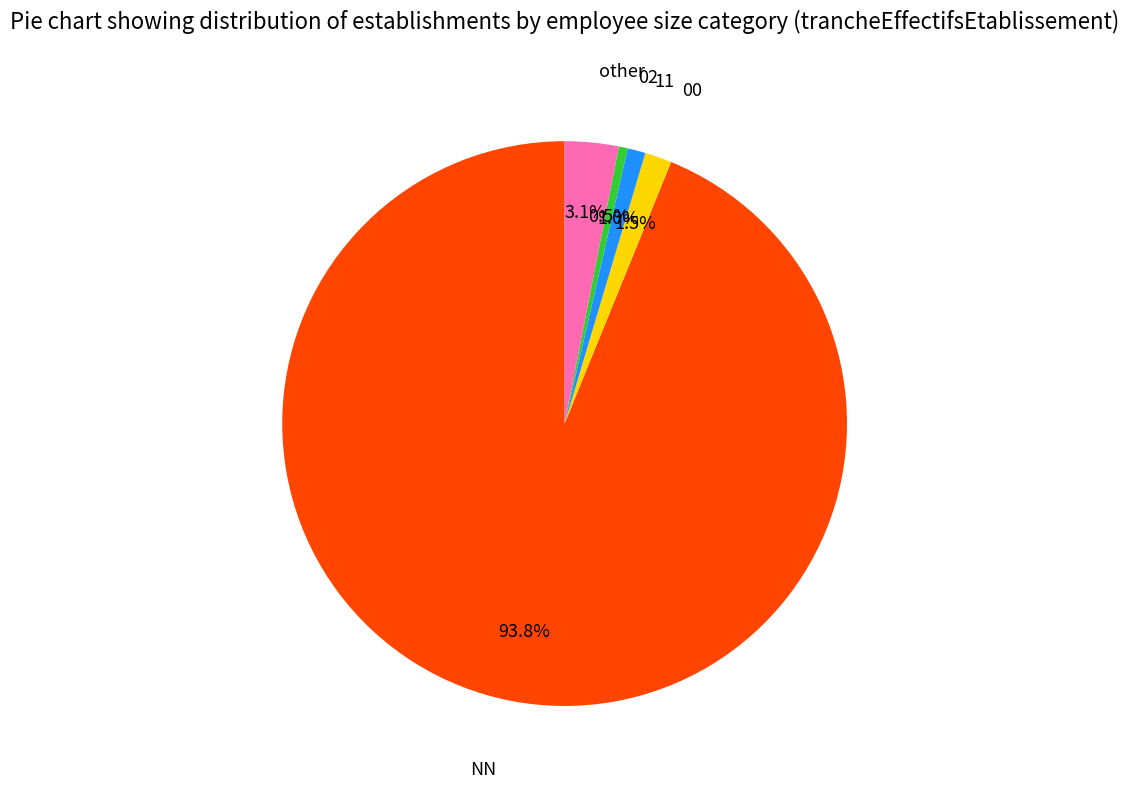

Which has a higher value, 11 or 00?

00